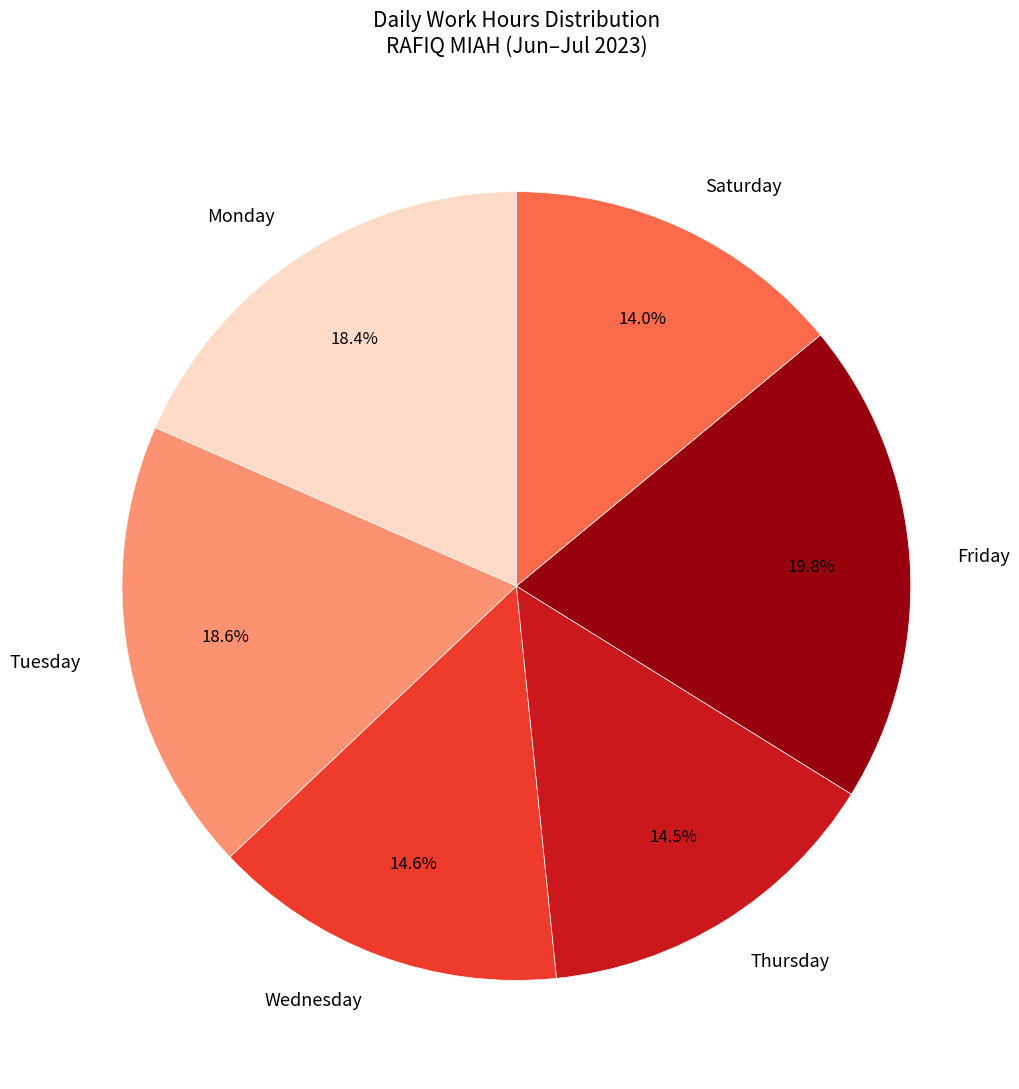

How many segments does this pie chart have?

6